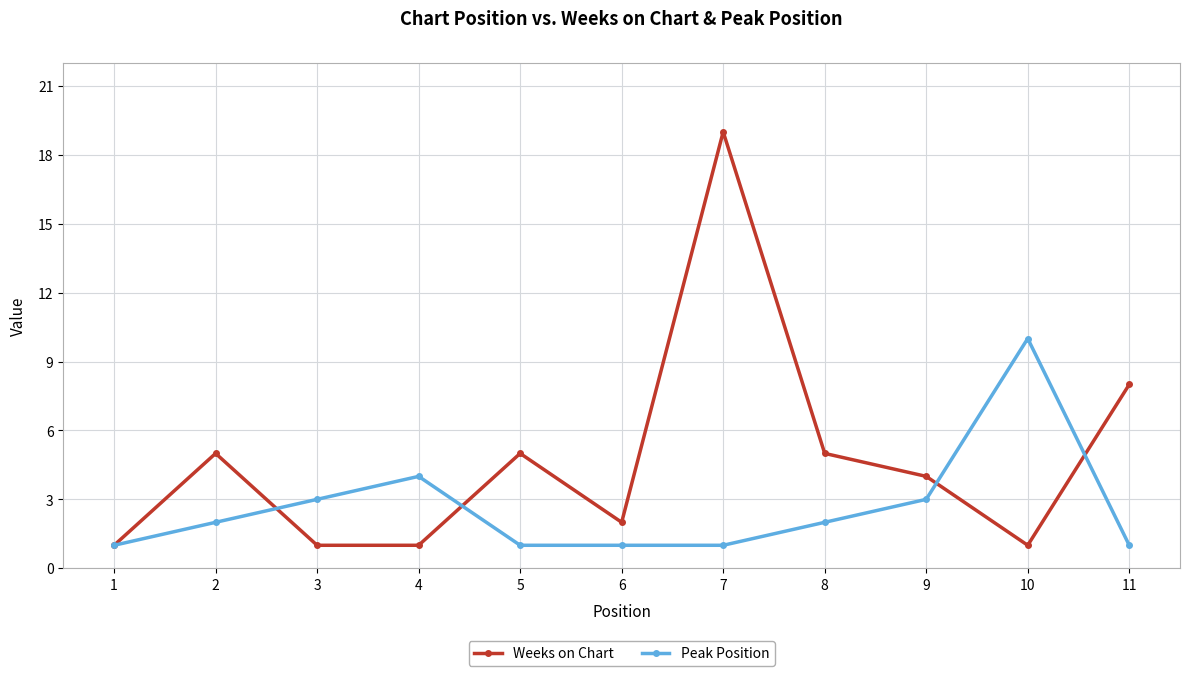

Between 1 and 9, which series saw the biggest shift?

Weeks on Chart